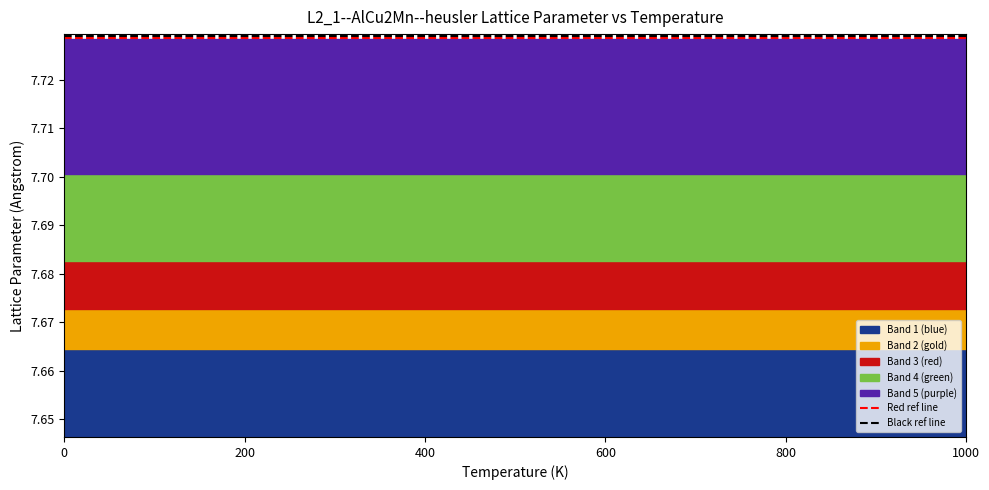

The Black ref line series shows 4.5 at 200. True or false?

False